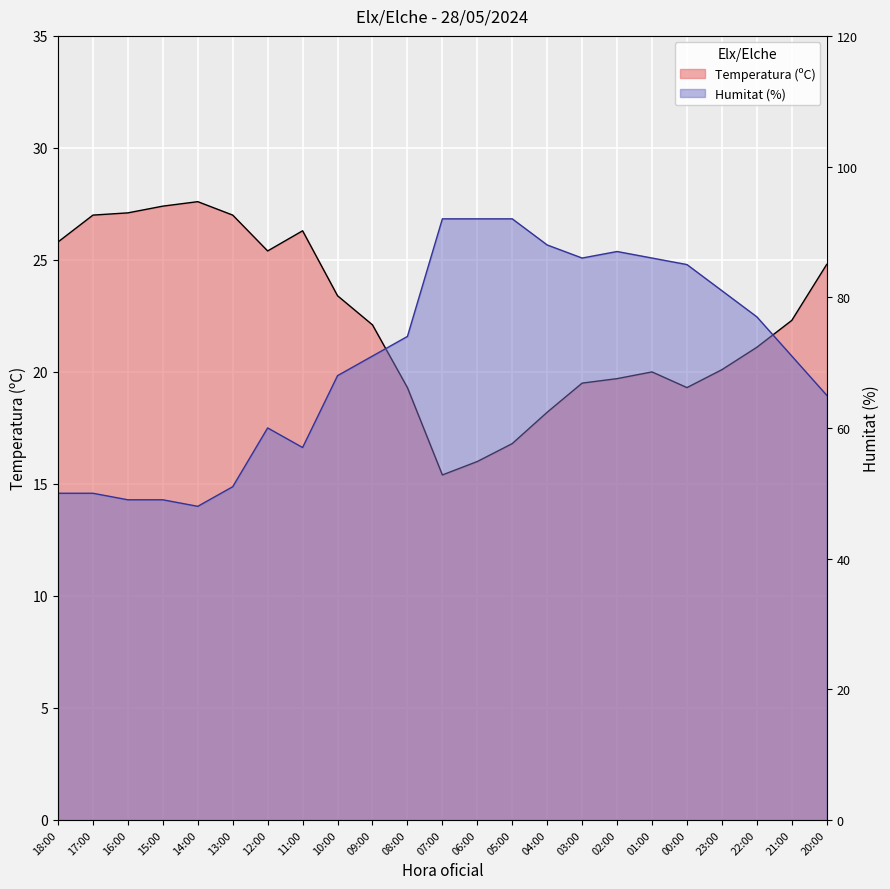

At how many categories does at least one series exceed 19?

23